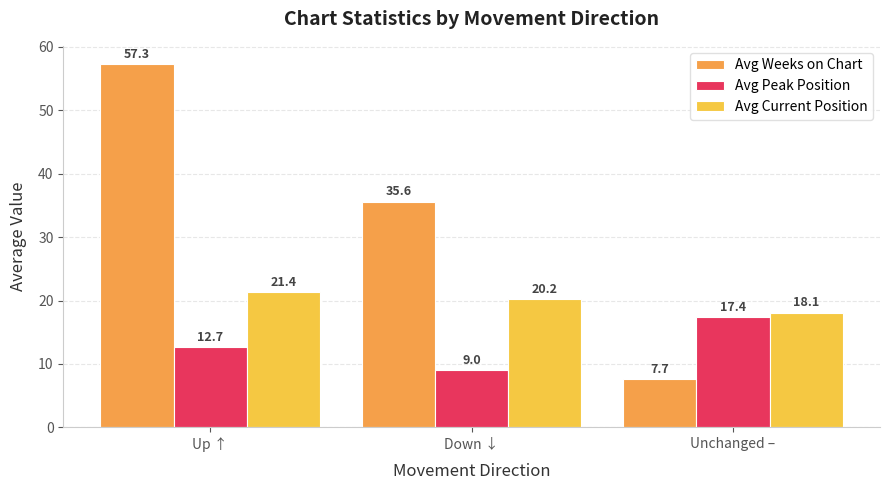

How many values in the Avg Weeks on Chart series exceed 35?

2